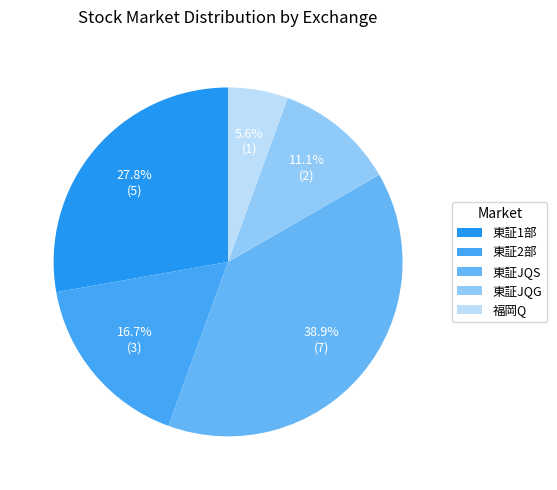

To the nearest percent, what percentage of the pie is 東証2部?

17%